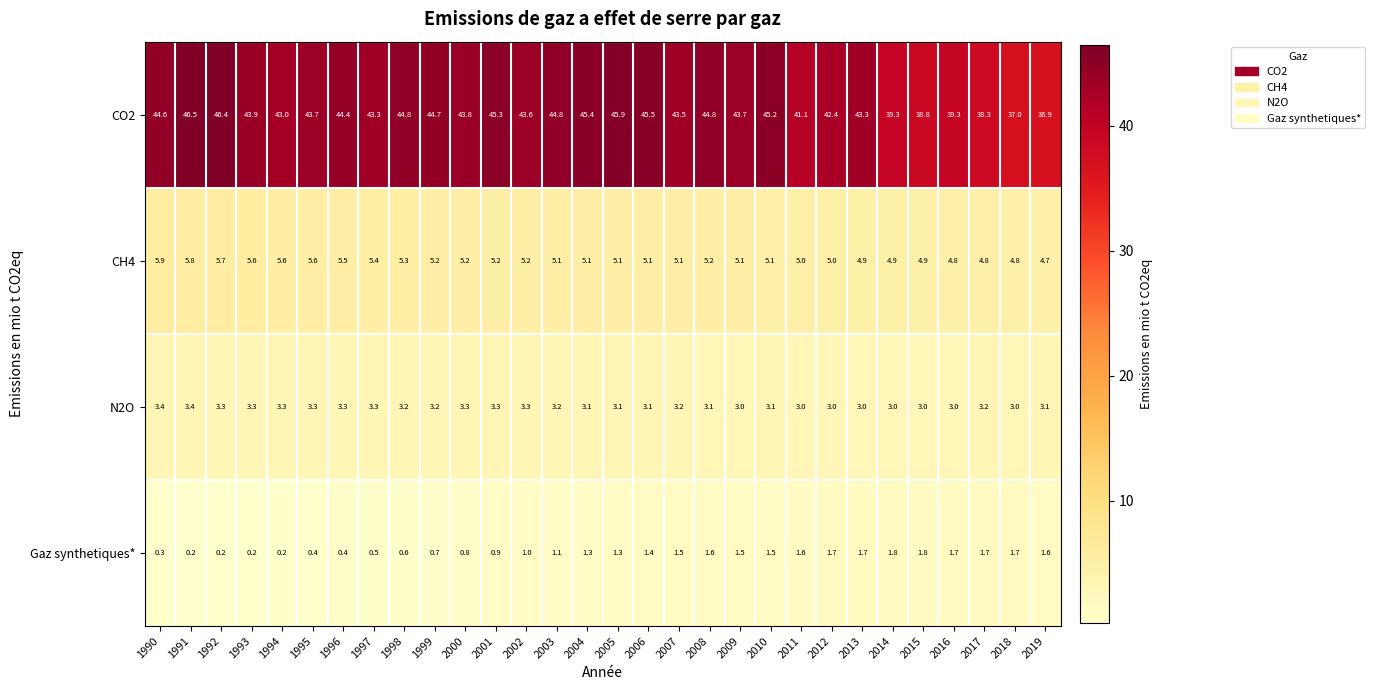

Rank the series by their maximum value, from highest to lowest.

CO2, CH4, N2O, Gaz synthetiques*